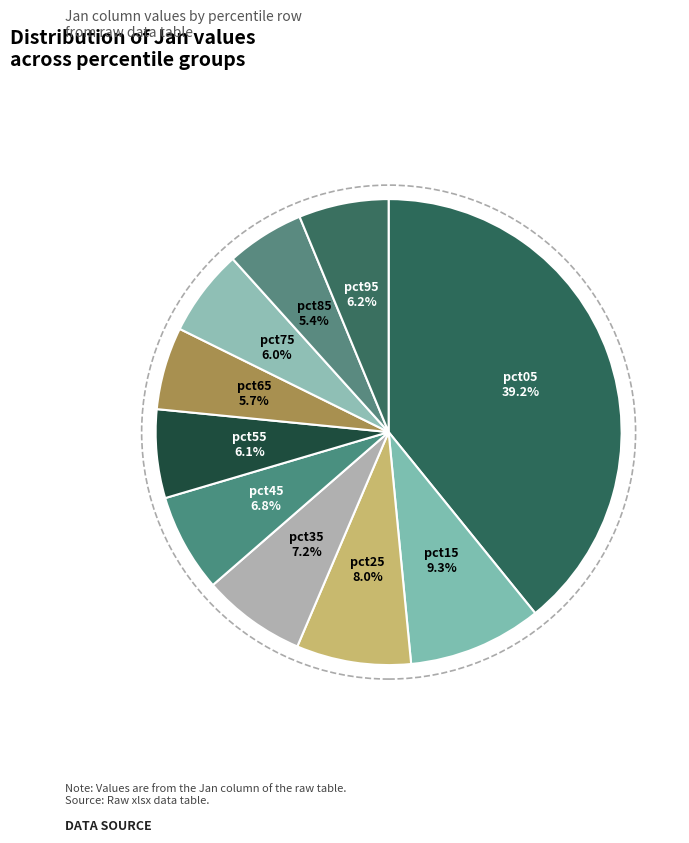

Do pct75 and pct25 together represent more than half of the pie?

No